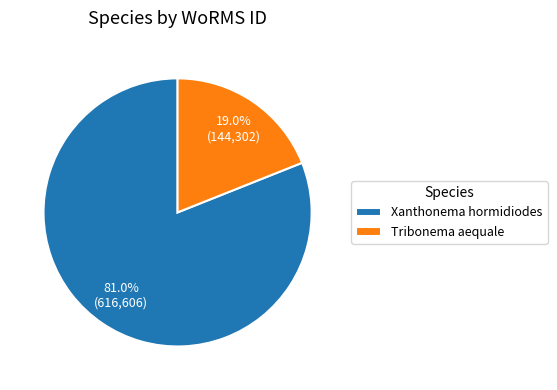

Which category has the biggest portion of the pie?

Xanthonema hormidiodes